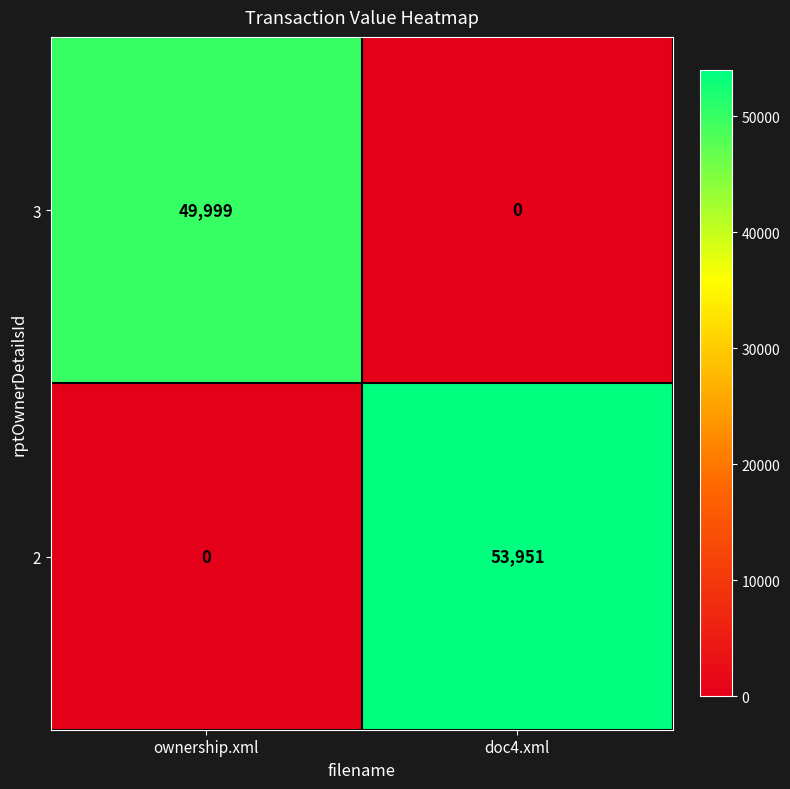

True or false: 3 has a value of 79907 at ownership.xml.

False